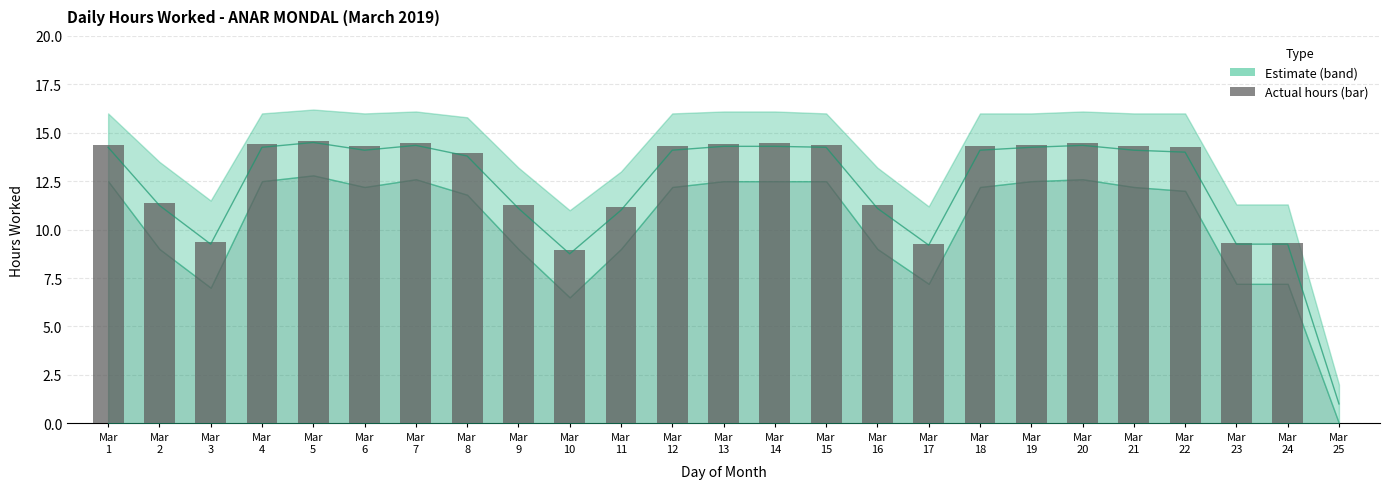

What is the value of the 7th bar from the left?

14.5